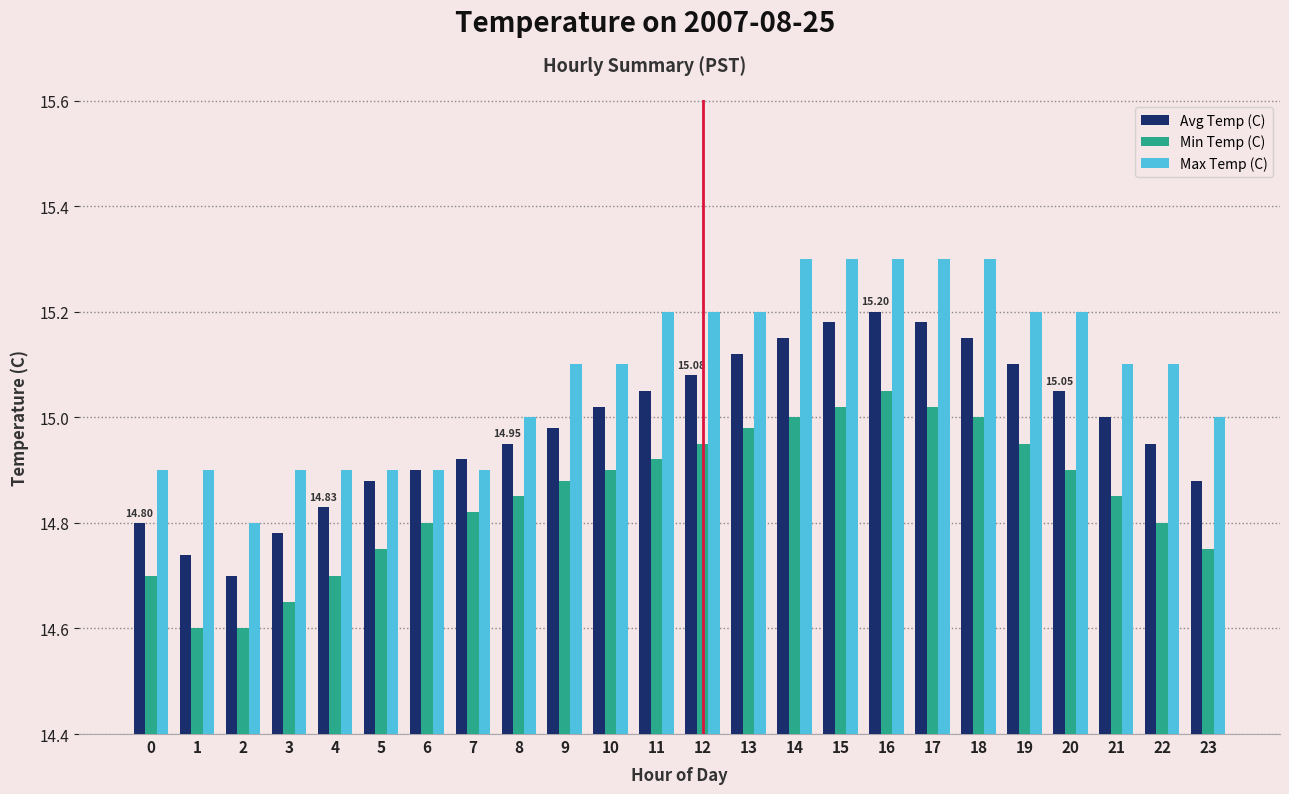

What is the sum of all Avg Temp (C) values?

359.6